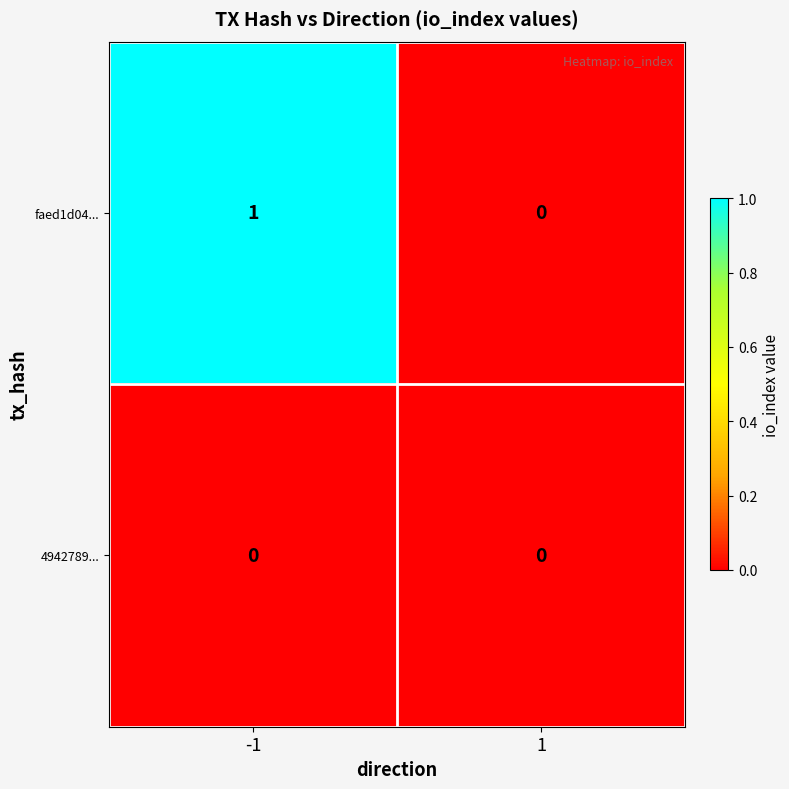

List the series in order of their peak value, highest first.

faed1d04..., 4942789...